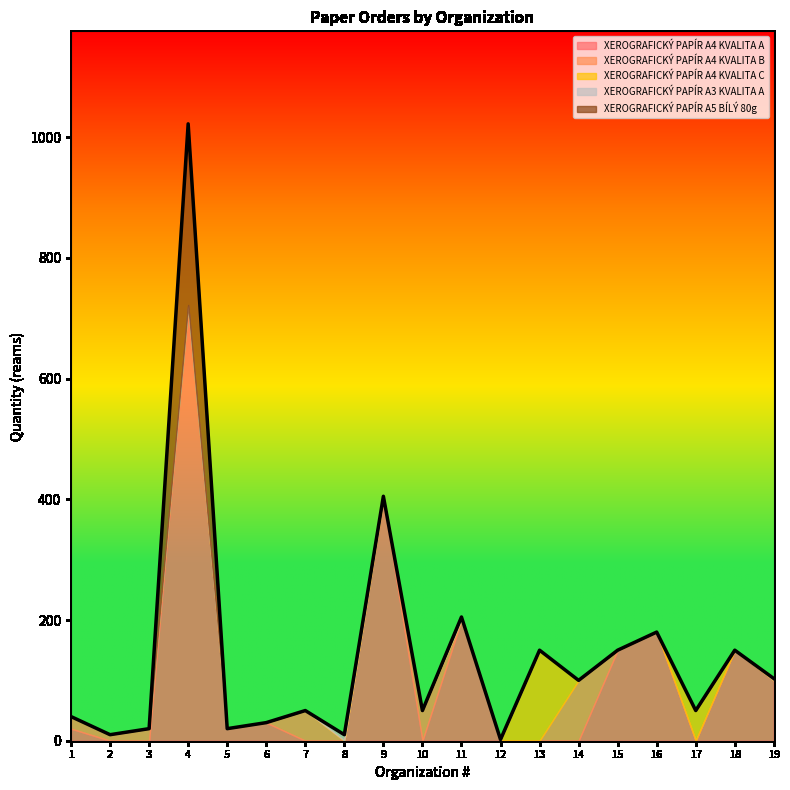

Does the chart display data point markers on the line(s)?

No